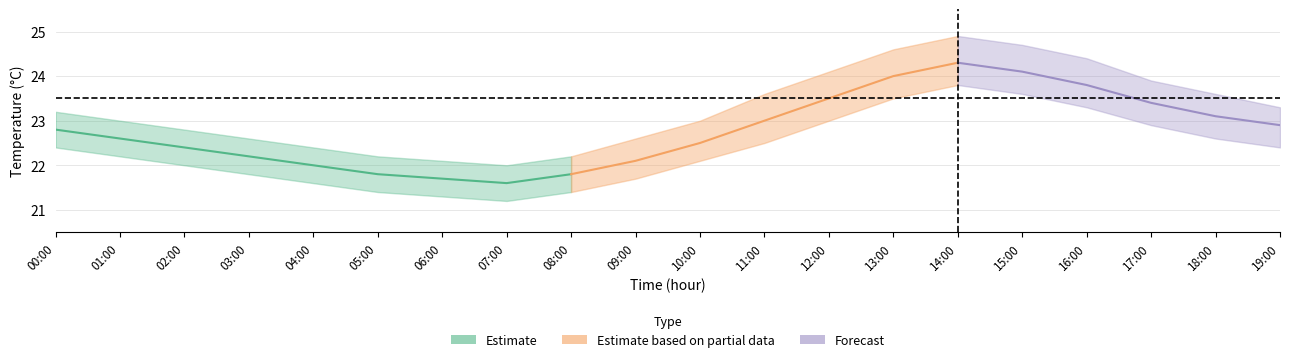

Reading left to right, transcribe all the data shown in this chart.

temperature: 22.8	22.6	22.4	22.2	22.0	21.8	21.7	21.6	21.8	22.1	22.5	23.0	23.5	24.0	24.3	24.1	23.8	23.4	23.1	22.9
temp_upper: 23.2	23.0	22.8	22.6	22.4	22.2	22.1	22.0	22.2	22.6	23.0	23.6	24.1	24.6	24.9	24.7	24.4	23.9	23.6	23.3
temp_lower: 22.4	22.2	22.0	21.8	21.6	21.4	21.3	21.2	21.4	21.7	22.1	22.5	23.0	23.5	23.8	23.6	23.3	22.9	22.6	22.4
humidity: 1.0	1.0	1.0	1.0	1.0	1.0	1.0	1.0	1.0	1.0	1.0	1.0	1.0	1.0	1.0	1.0	1.0	1.0	1.0	1.0
hum_upper: 1.0	1.0	1.0	1.0	1.0	1.0	1.0	1.0	1.0	1.0	1.0	1.0	1.0	1.0	1.0	1.0	1.0	1.0	1.0	1.0
hum_lower: 1.0	1.0	1.0	1.0	1.0	1.0	1.0	1.0	1.0	1.0	1.0	1.0	1.0	1.0	1.0	1.0	1.0	1.0	1.0	1.0